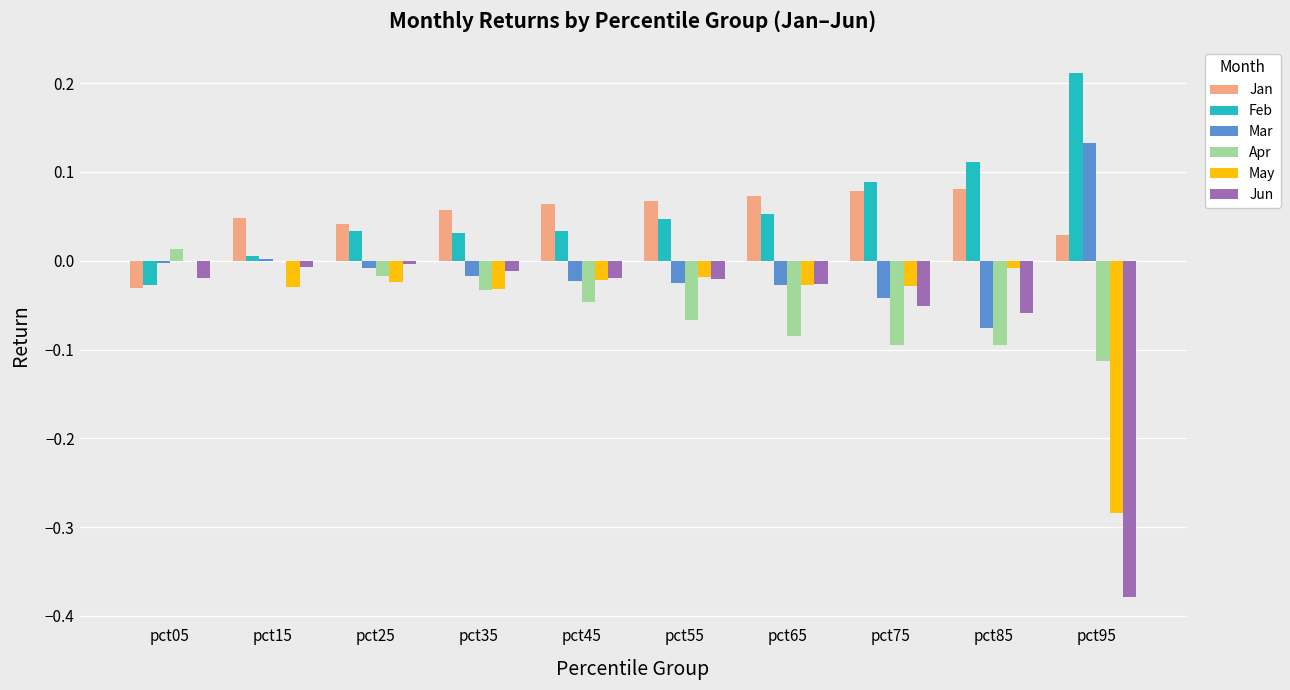

How many groups of bars are there?

10